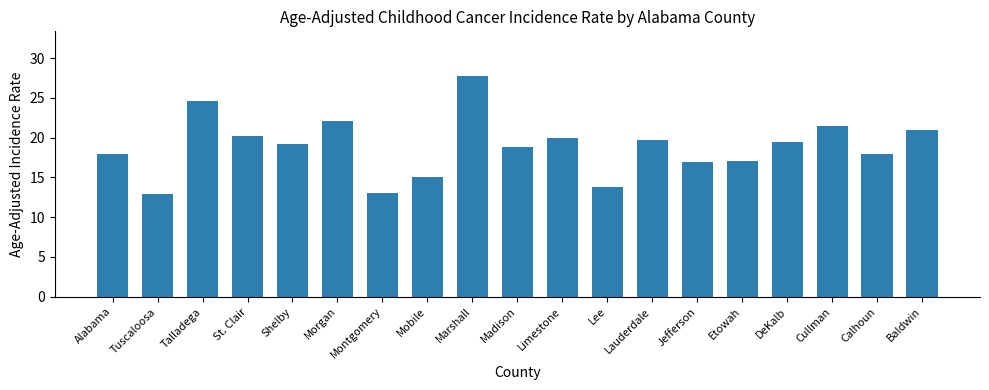

What is the difference between the maximum and minimum values?

14.9